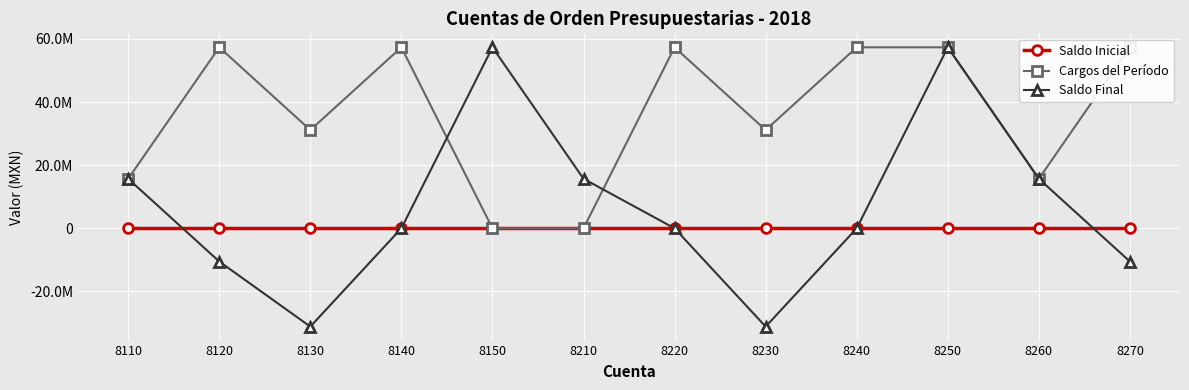

Which series changed the most between 8110 and 8250?

Cargos del Período